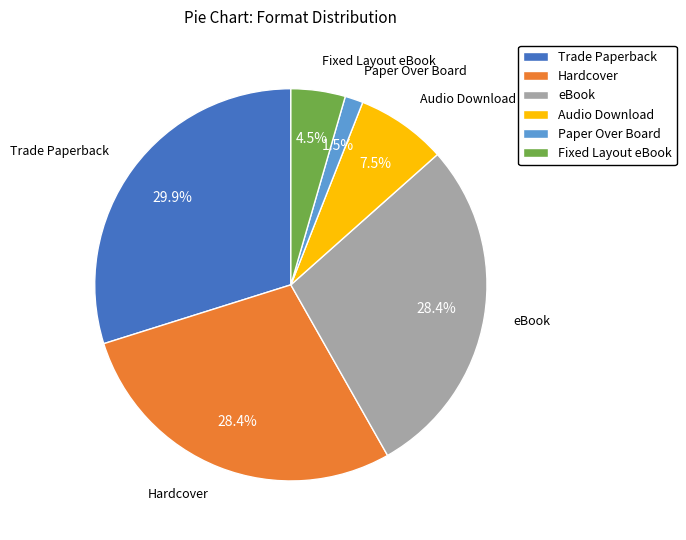

Is Trade Paperback the majority of the pie?

No